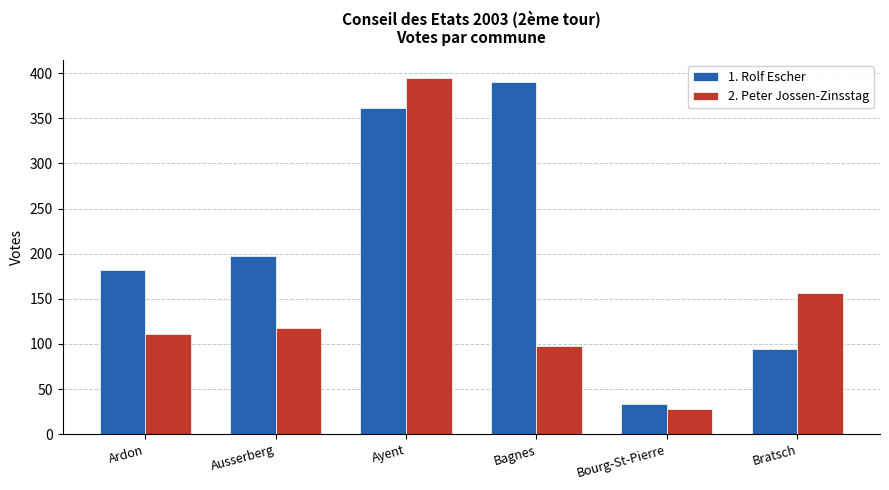

Where is 2. Peter Jossen-Zinsstag nearest to the value 211?

Bratsch